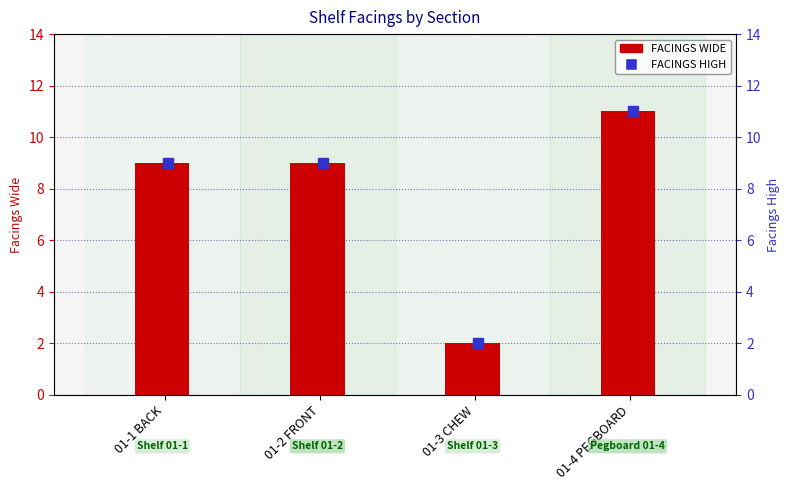

Which series has the largest total across all categories?

FACINGS WIDE